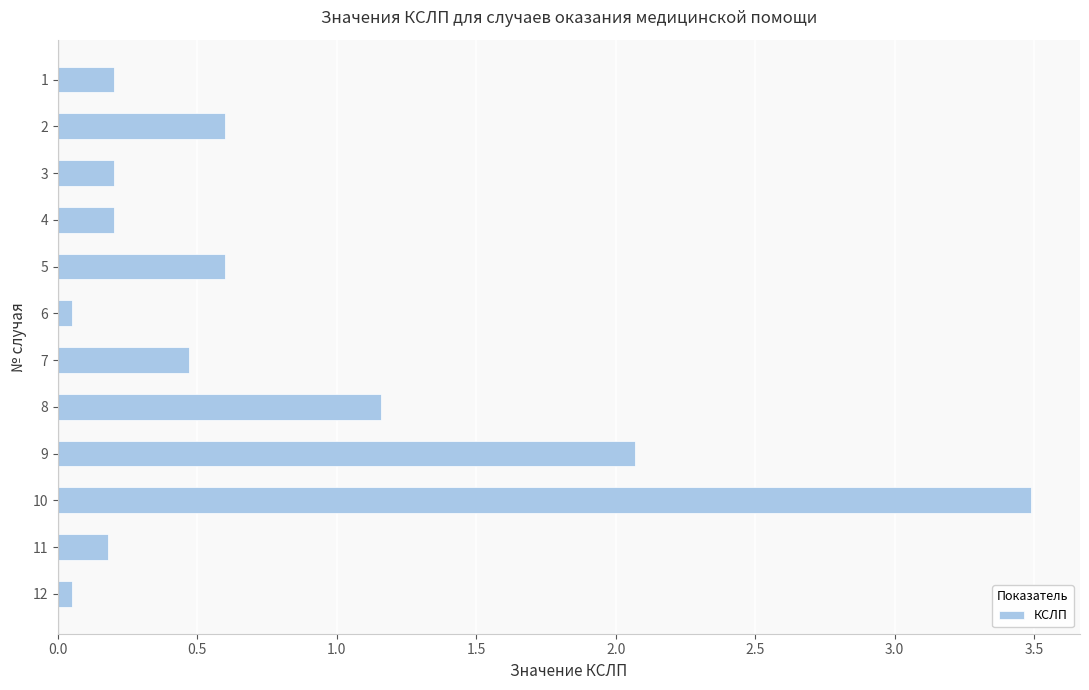

What is the value of the 4th bar from the top?

0.2